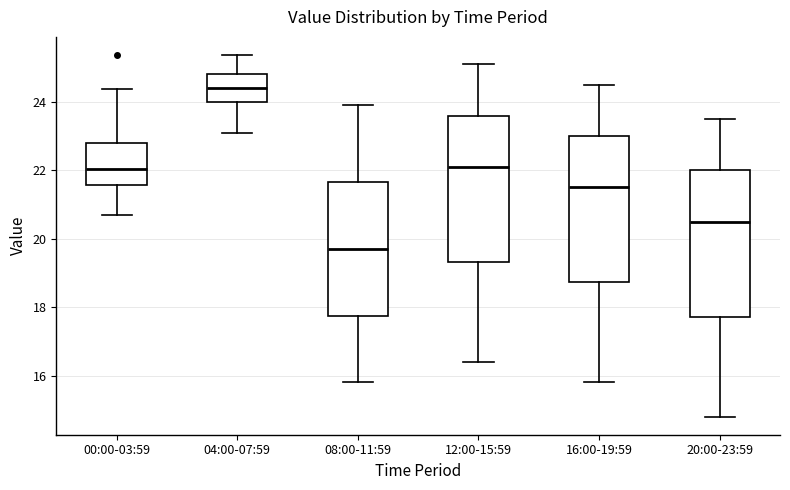

Where does the upper whisker of the box for 08:00-11:59 end on the y-axis? The values are not printed on the chart, so give them approximately, as read against the axis.

24.0